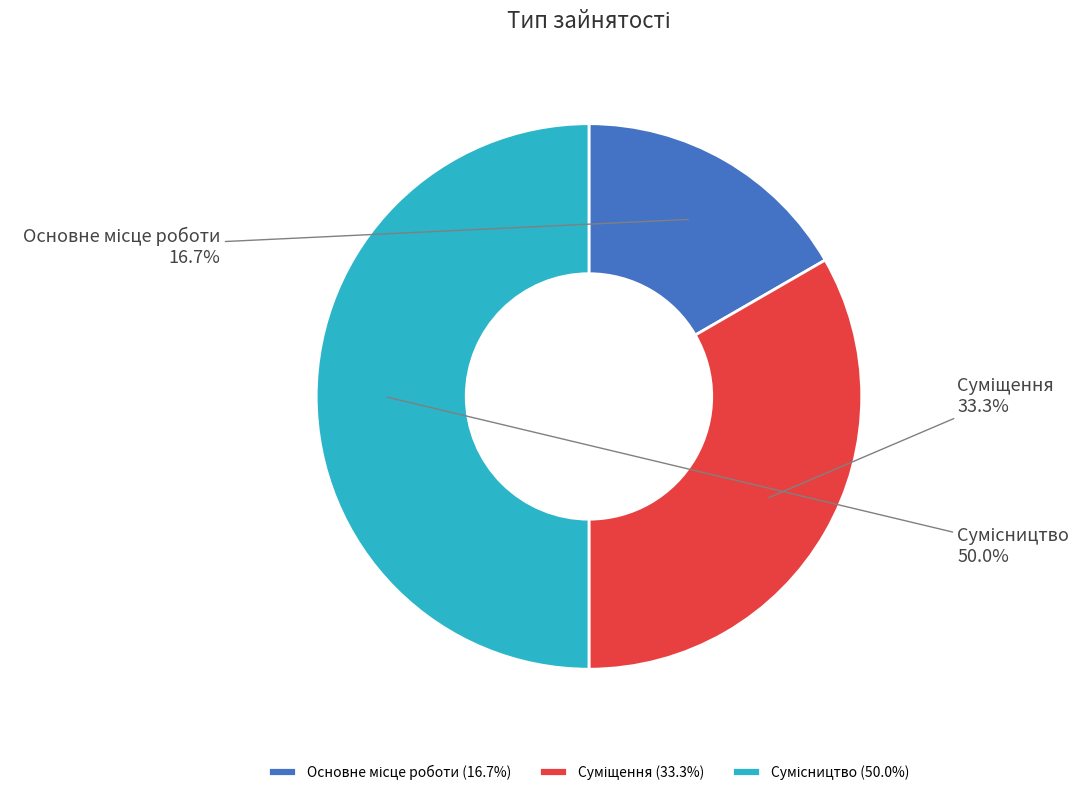

How many slices are in this pie chart?

3